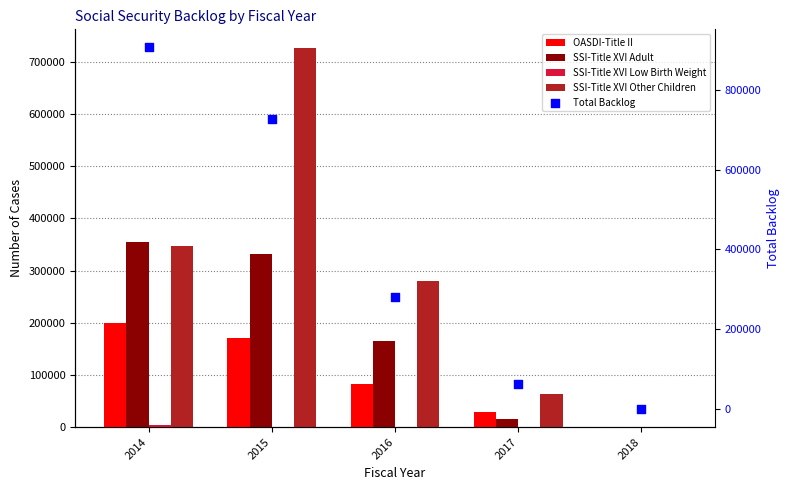

What is the total value across all series at 2014?

1812928